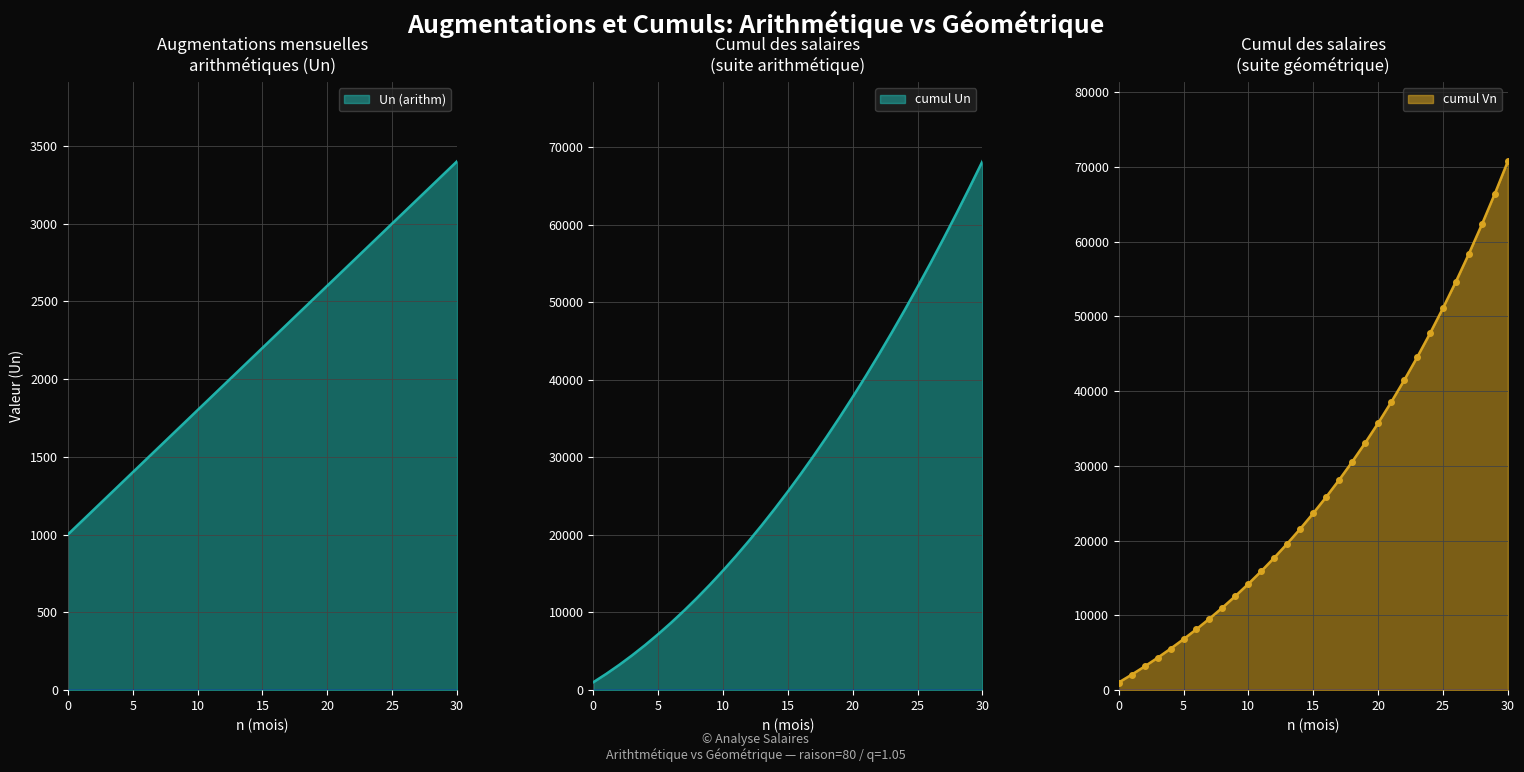

Which series changed the most between 6 and 19?

cumul Un